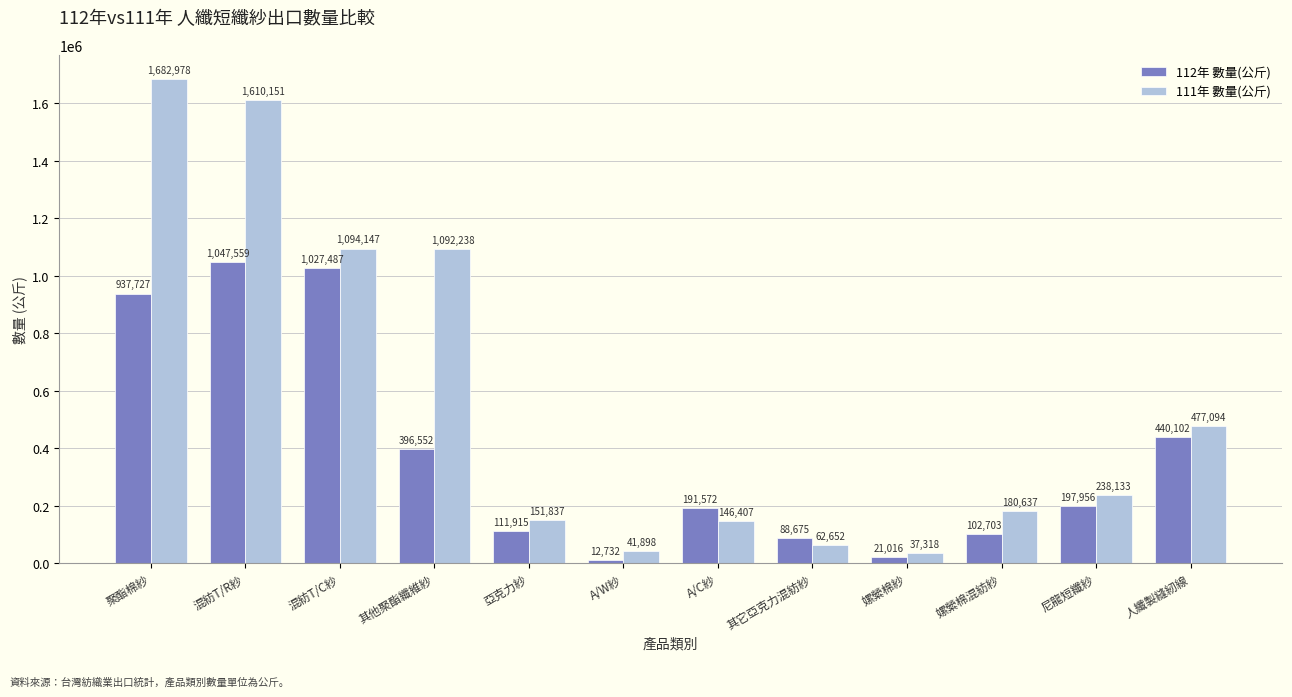

What is the sum of the 112年 數量(公斤) values at 混紡T/R紗 and 其它亞克力混紡紗?

1136234